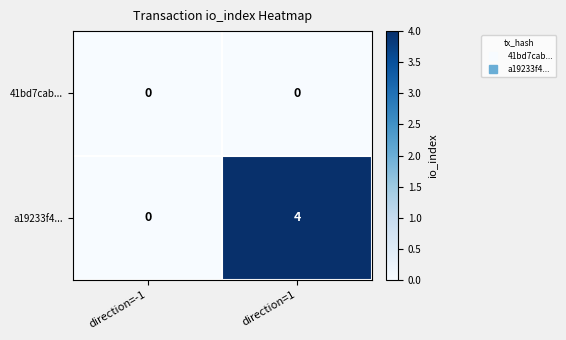

Which series changed the most between direction=-1 and direction=1?

a19233f4...